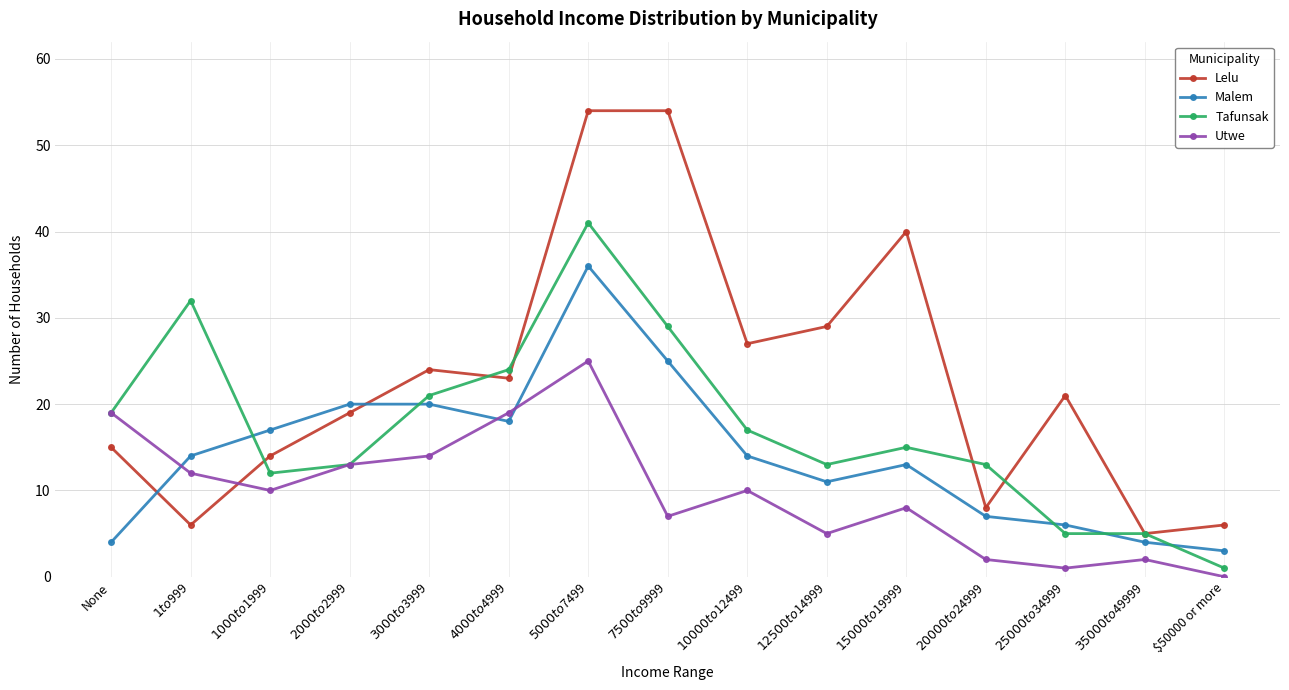

How many series are shown in this chart?

4